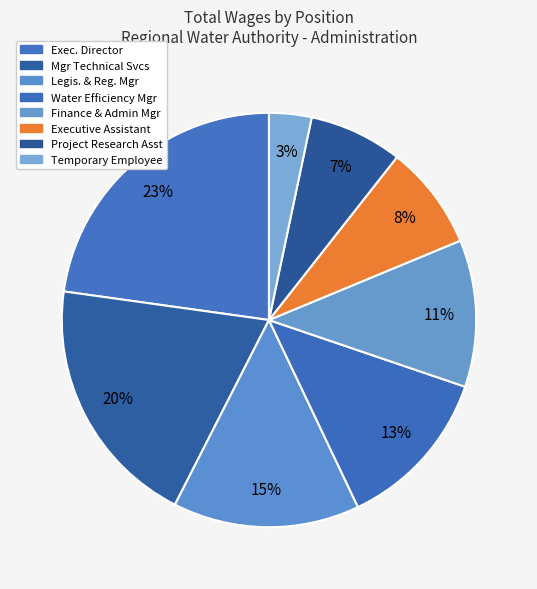

Count the number of slices in the pie.

8